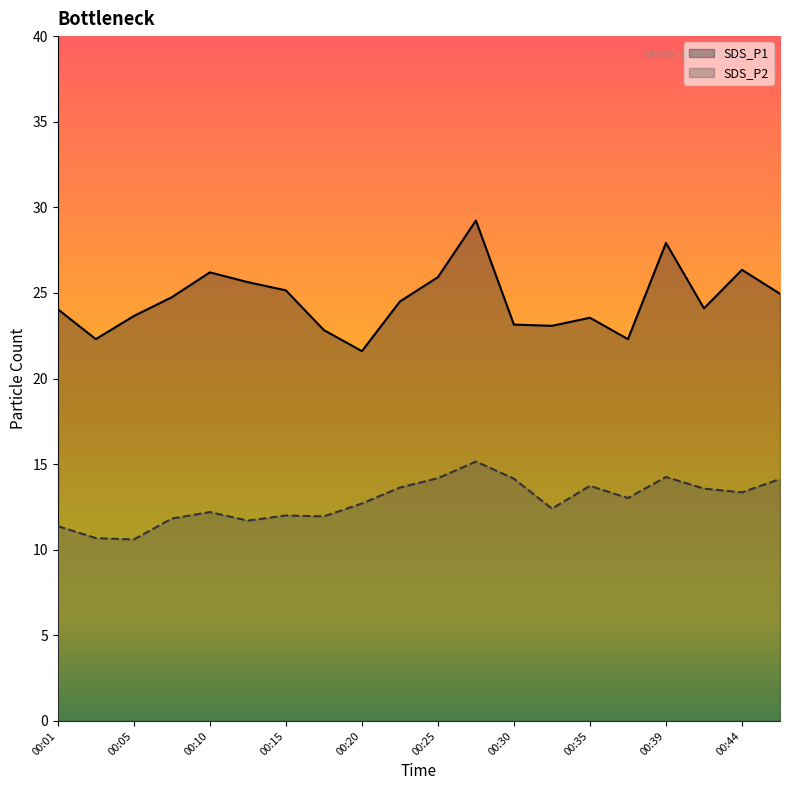

At which label is SDS_P2 closest to 12?

00:15